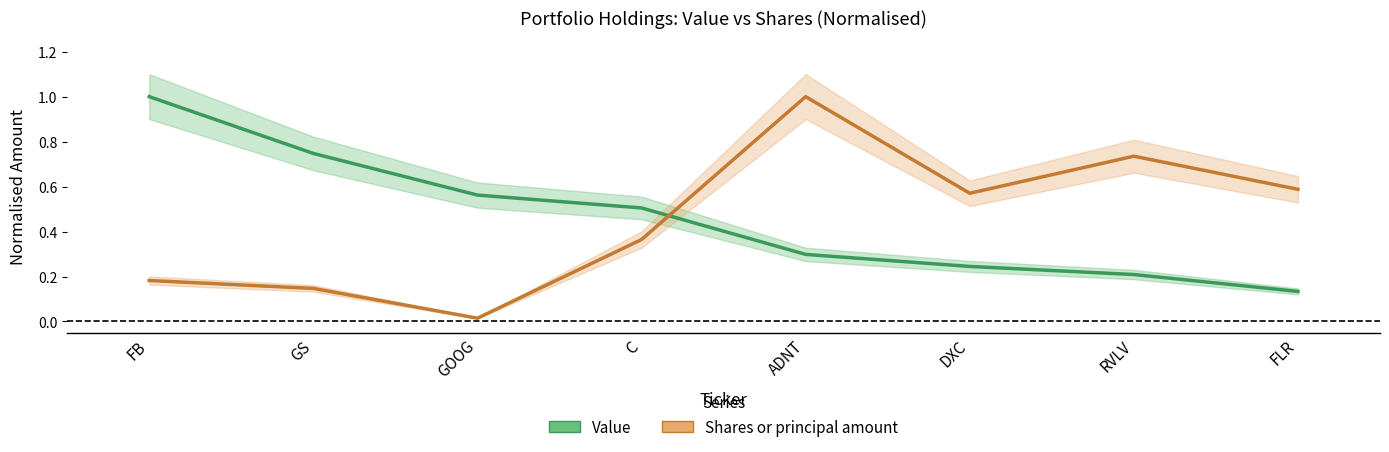

How many intersections are there between Value and Shares or principal amount?

1